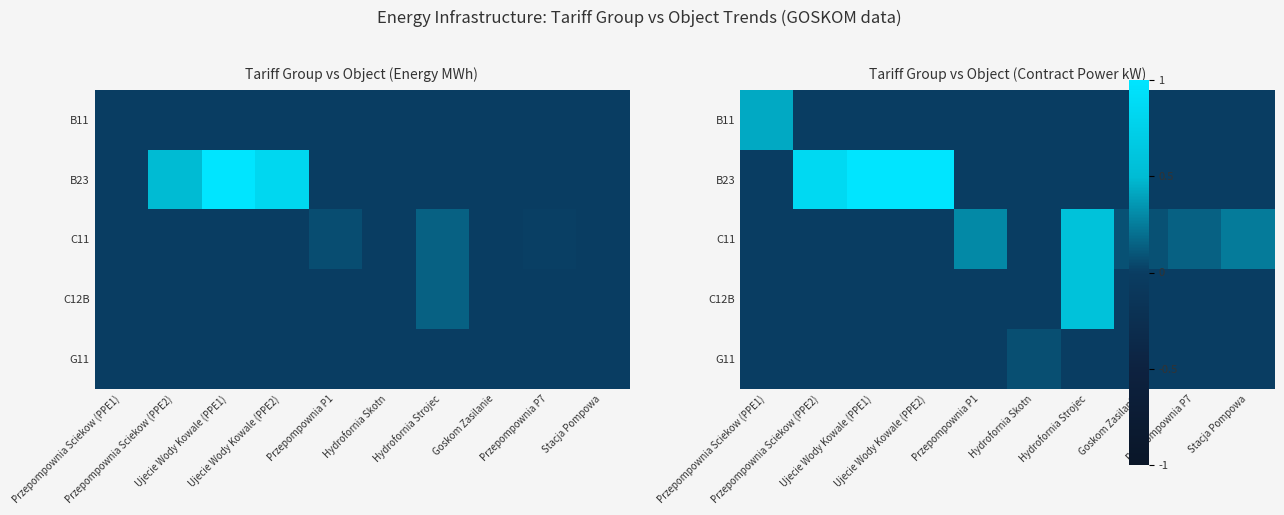

Which series changed the most between Przepompownia Sciekow (PPE2) and Hydrofornia Skotn?

B23